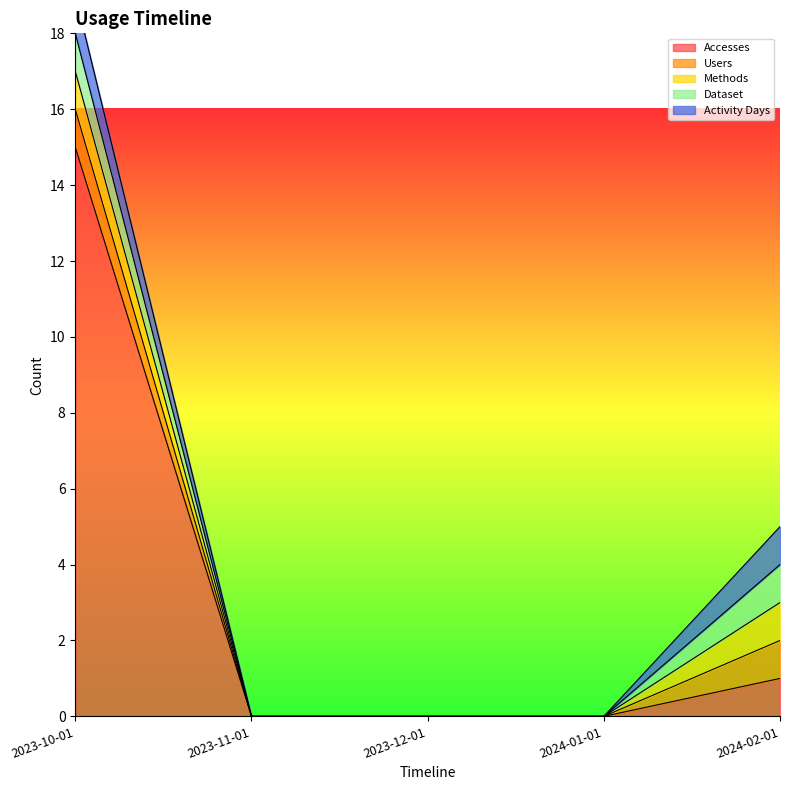

Rank the series by their maximum value, from lowest to highest.

Users, Methods, Dataset, Activity Days, Accesses